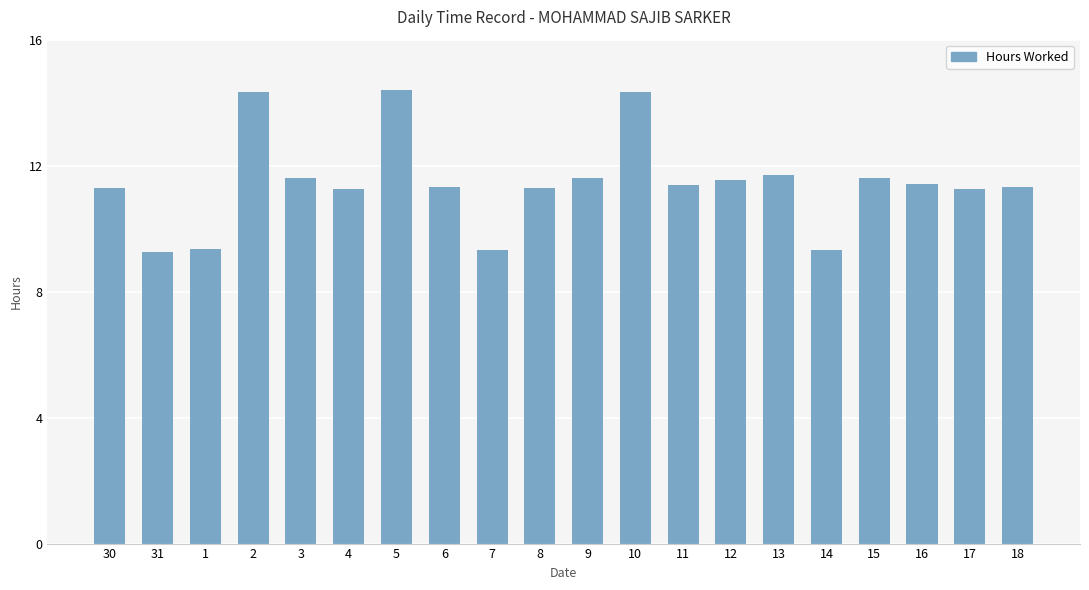

What is the minimum value shown in the chart?

9.3